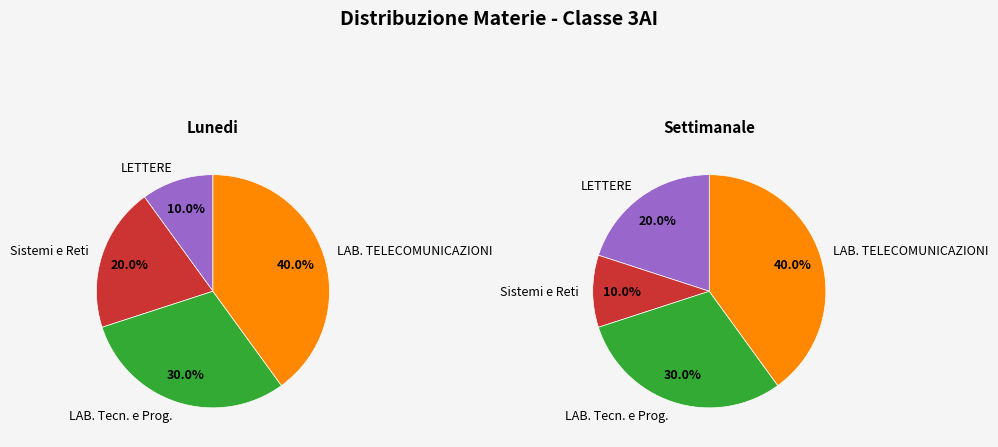

To the nearest percent, what is the difference between the largest and smallest slice percentages?

30%